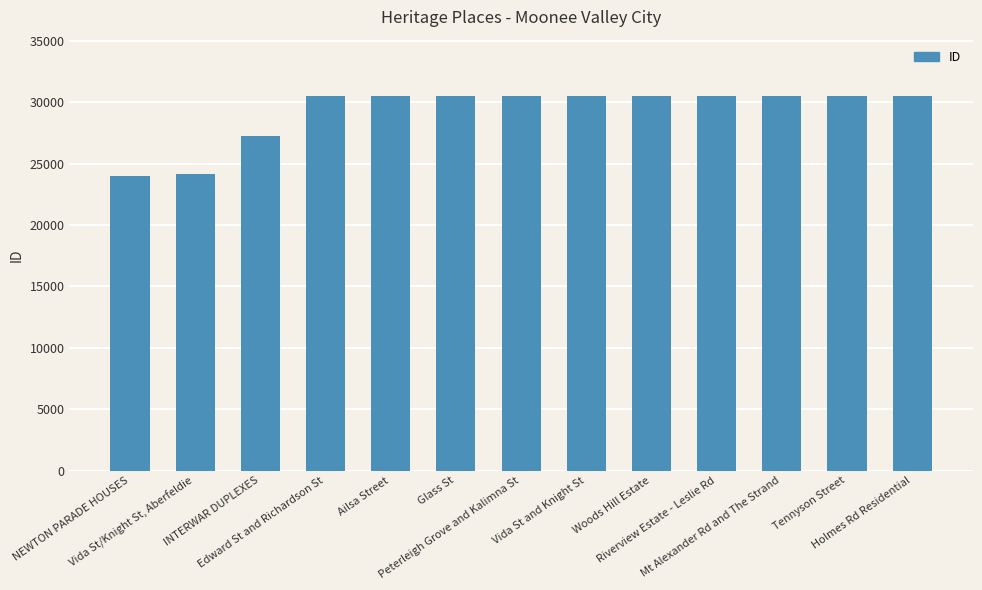

What is the sum of the values at Vida St and Knight St and Holmes Rd Residential?

61048